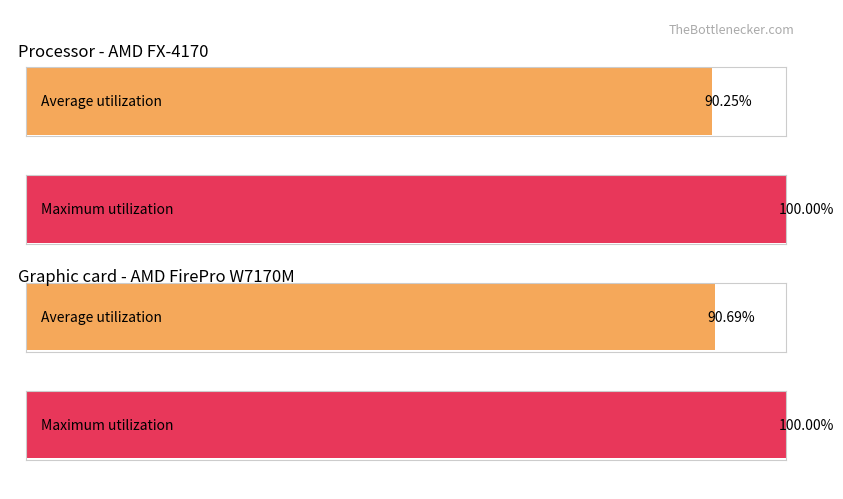

Rank the series at 5-Thu from lowest to highest value.

Average utilization, Maximum utilization